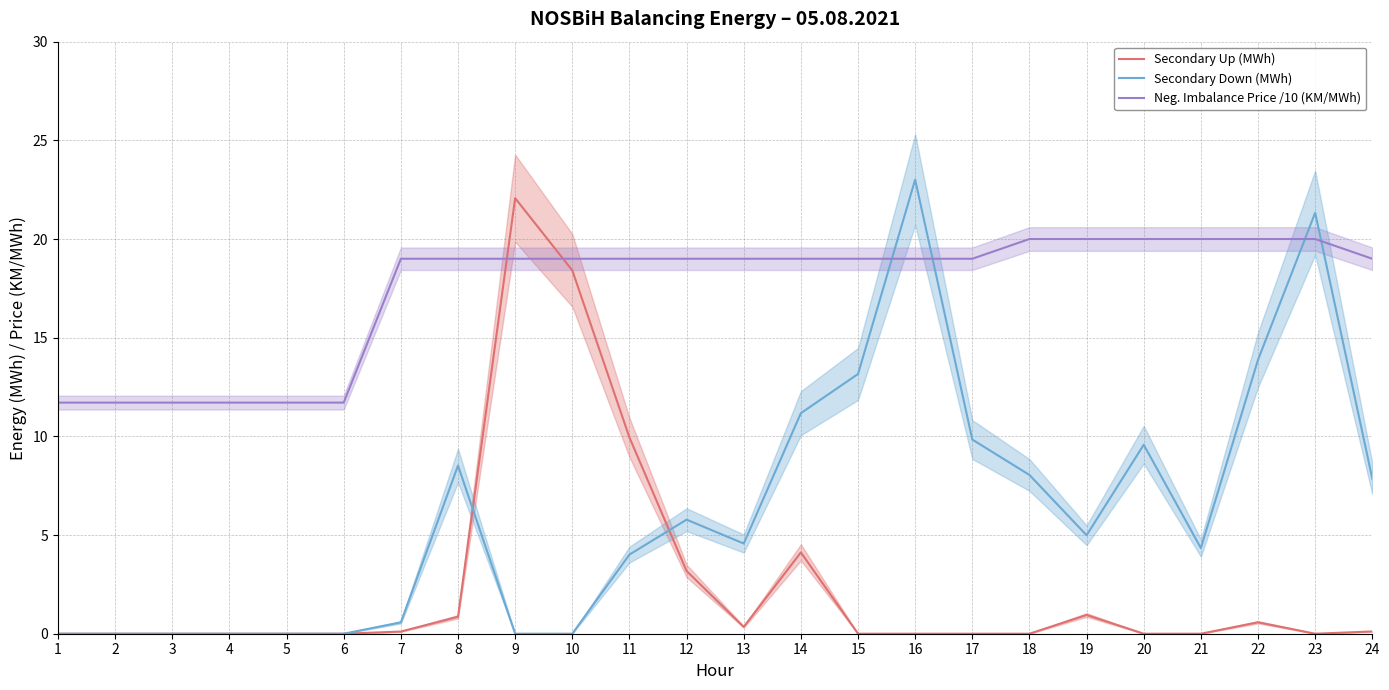

What are all the series names shown in the legend?

Secondary Up (MWh), Secondary Down (MWh), Neg. Imbalance Price /10 (KM/MWh)